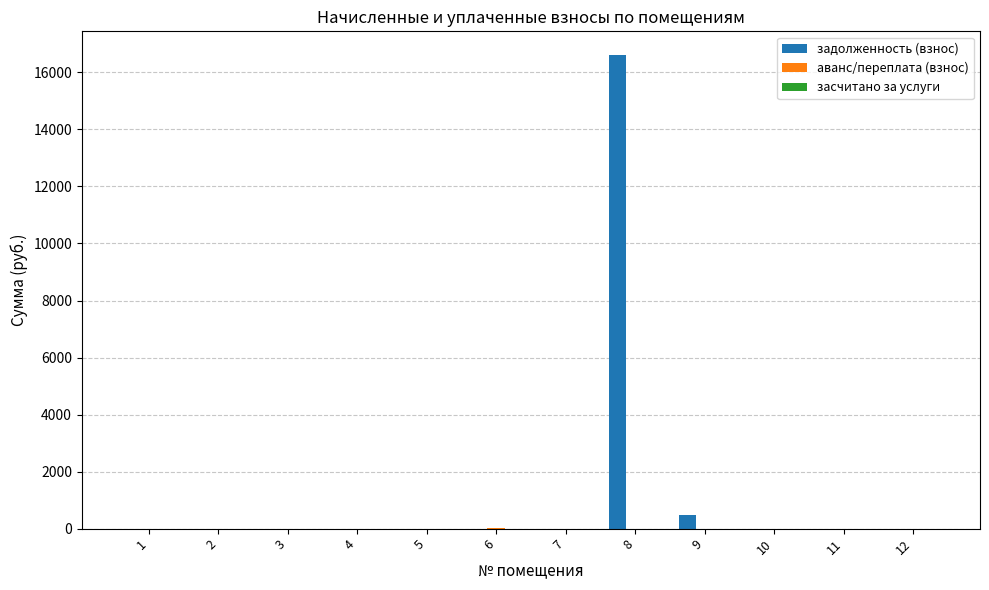

Which series changed the most between 7 and 8?

задолженность (взнос)